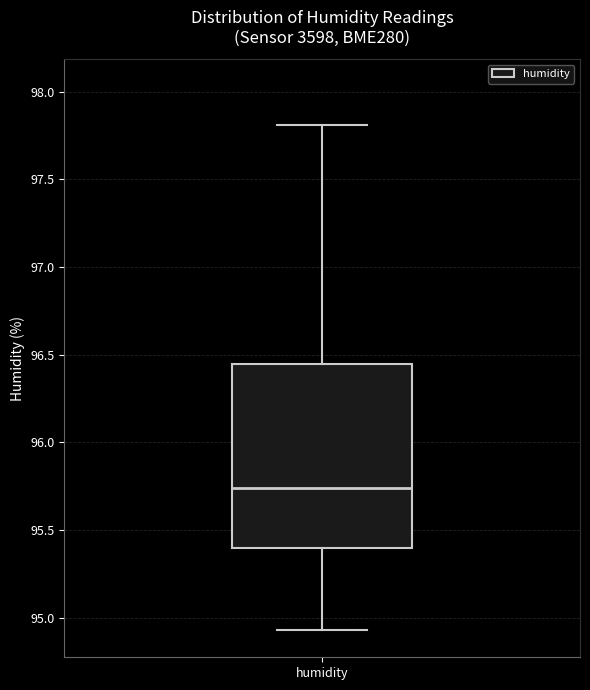

Read this box plot against the y-axis: the position of the median line, the range covered by the box, and the ends of both whiskers. The values are not printed on the chart, so give them approximately, as read against the axis.

median 95.75, box 95.40 to 96.45, whiskers 94.95 to 97.80